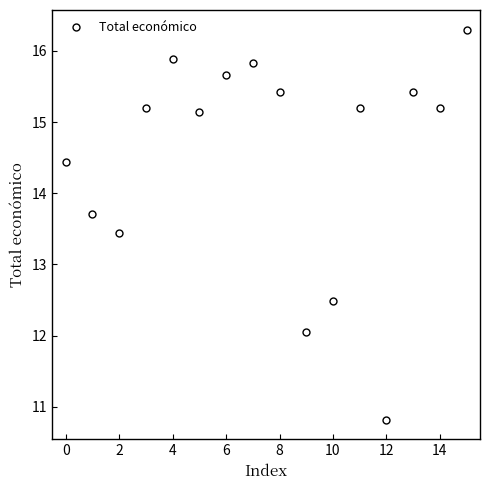

What is the difference between the second highest and second lowest values?

3.8